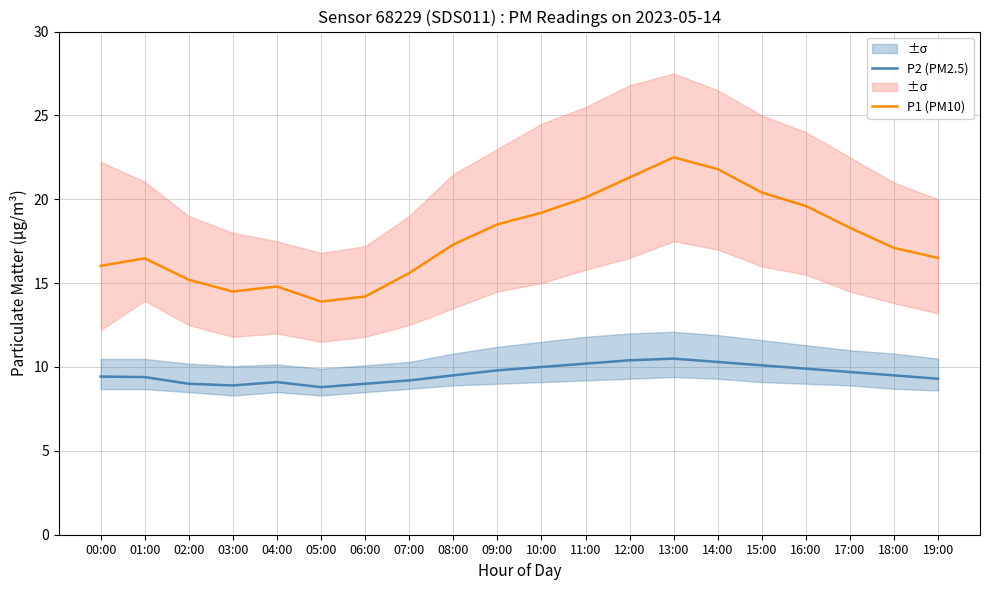

Does the chart have visible grid lines?

Yes